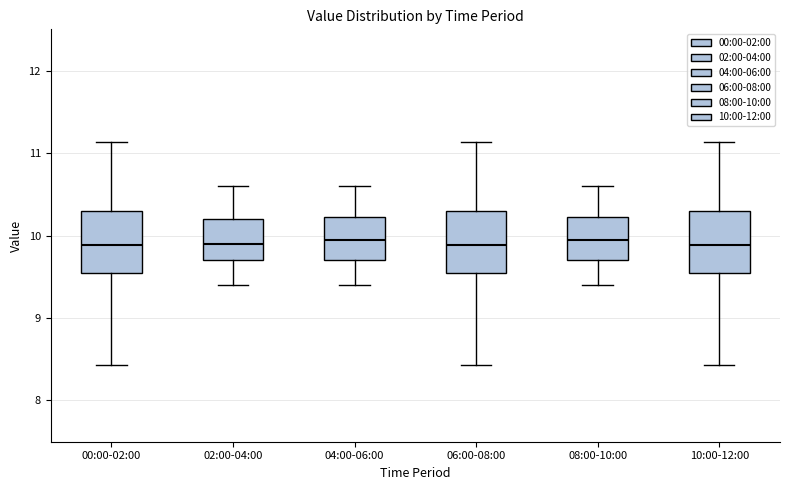

Reading left to right, transcribe this box plot: for each box, give where its median line is, the range the box spans, and where its two whiskers end, as read against the y-axis. The values are not printed on the chart, so give them approximately, as read against the axis.

00:00-02:00: median 9.9, box 9.5 to 10.3, whiskers 8.4 to 11.1
02:00-04:00: median 9.9, box 9.7 to 10.2, whiskers 9.4 to 10.6
04:00-06:00: median 10.0, box 9.7 to 10.2, whiskers 9.4 to 10.6
06:00-08:00: median 9.9, box 9.5 to 10.3, whiskers 8.4 to 11.1
08:00-10:00: median 10.0, box 9.7 to 10.2, whiskers 9.4 to 10.6
10:00-12:00: median 9.9, box 9.5 to 10.3, whiskers 8.4 to 11.1